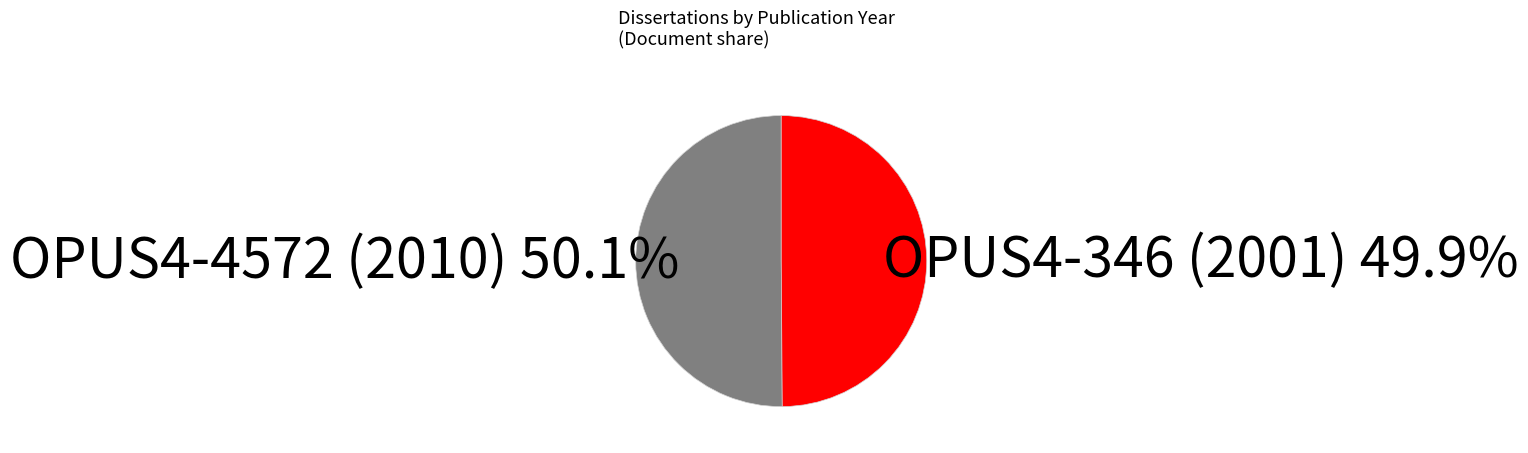

Does any single category account for the majority?

Yes